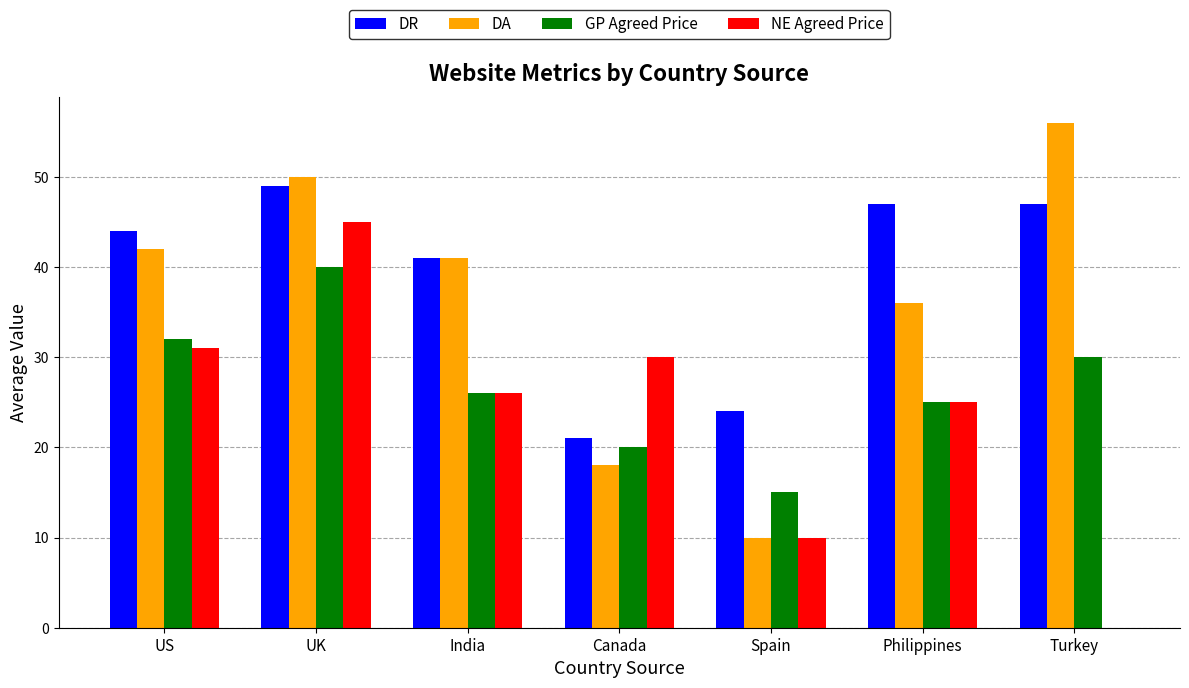

What is the sum of the NE Agreed Price values at US and UK?

76